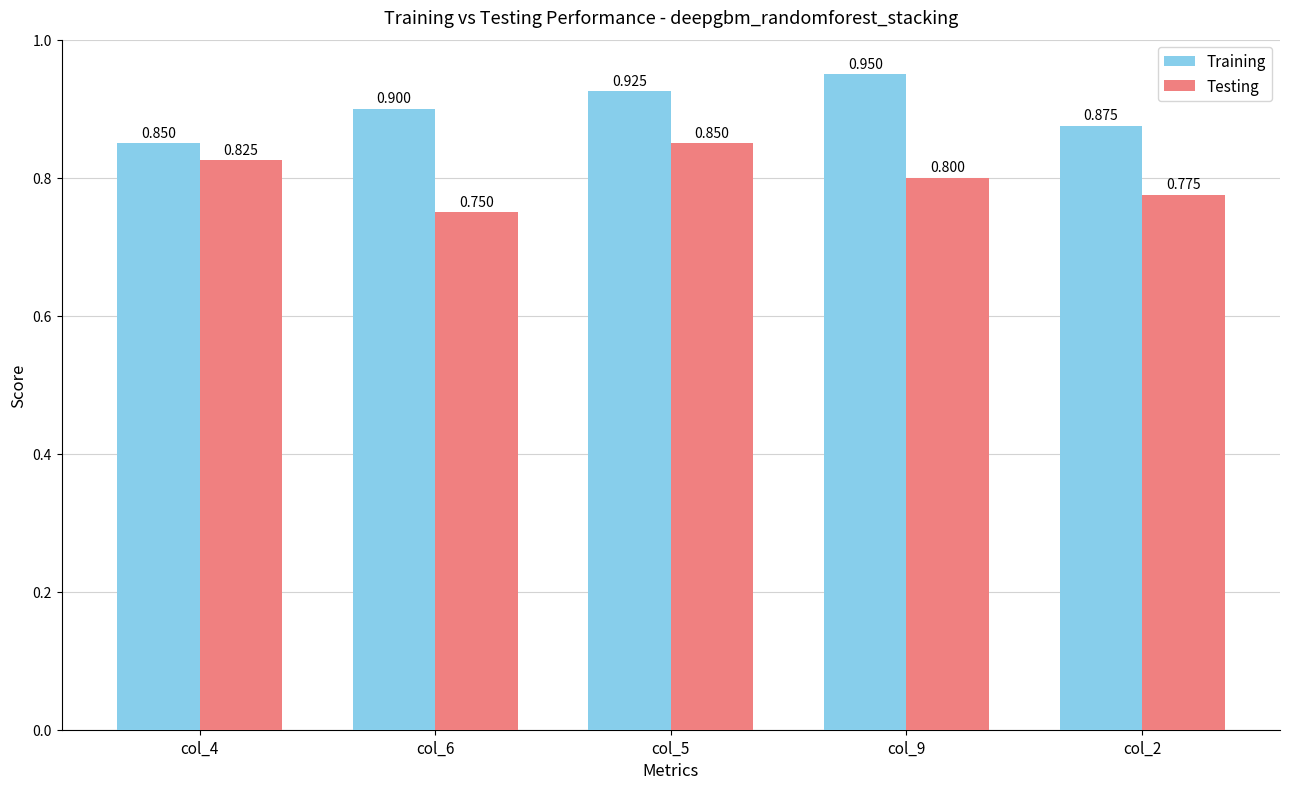

Rank the series at col_5 from lowest to highest value.

Testing, Training